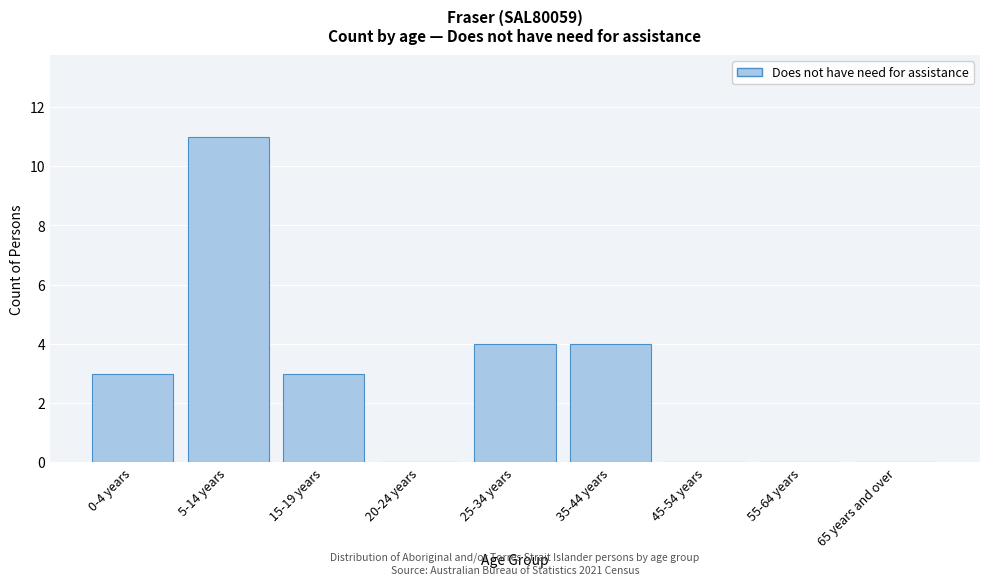

Reading right to left, transcribe all the data shown in this chart.

65 years and over=0	55-64 years=0	45-54 years=0	35-44 years=4	25-34 years=4	20-24 years=0	15-19 years=3	5-14 years=11	0-4 years=3